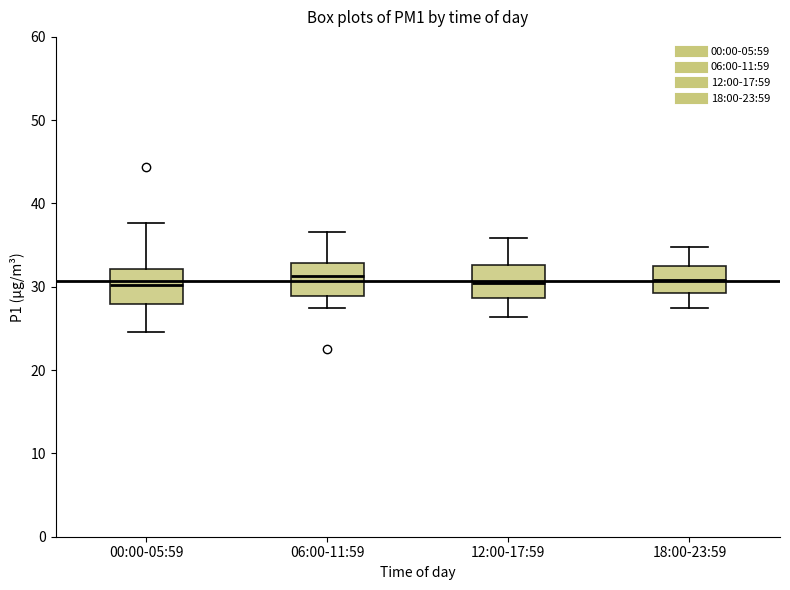

Where is the lower edge of the box for 06:00-11:59 on the y-axis? The values are not printed on the chart, so give them approximately, as read against the axis.

29